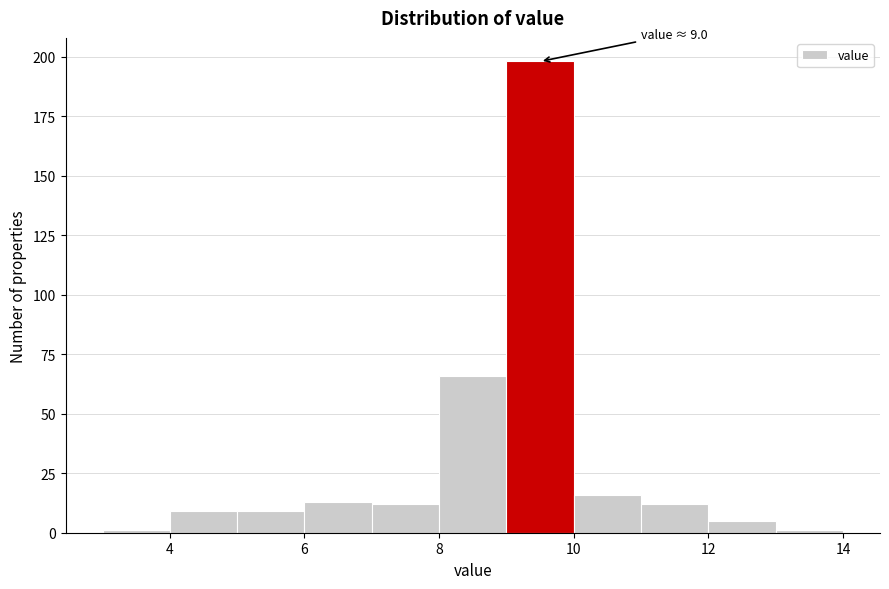

Over which range of the x-axis is the bar tallest?

9 to 10